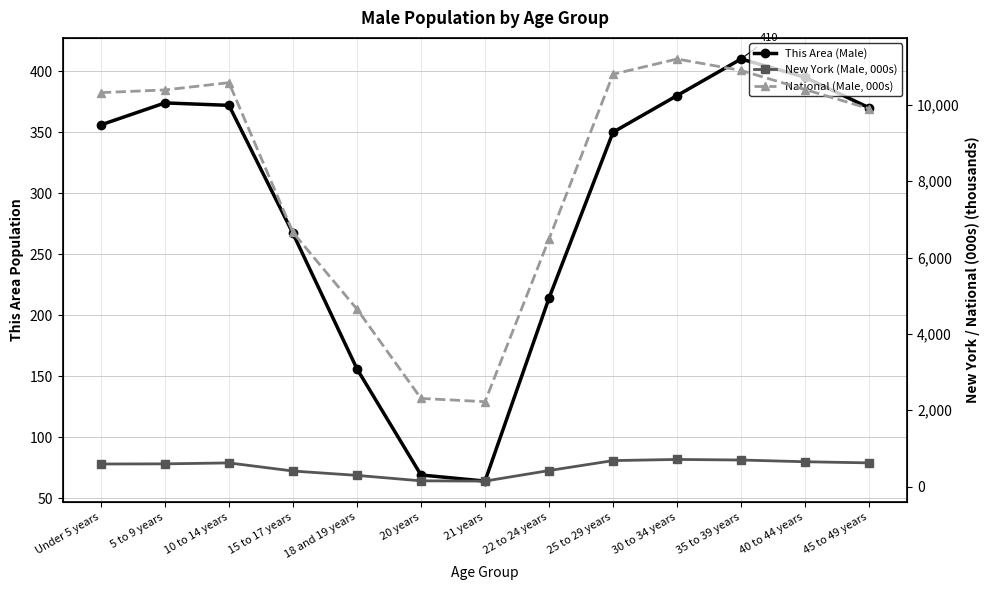

Which series has the widest spread of values?

National (Male, 000s)